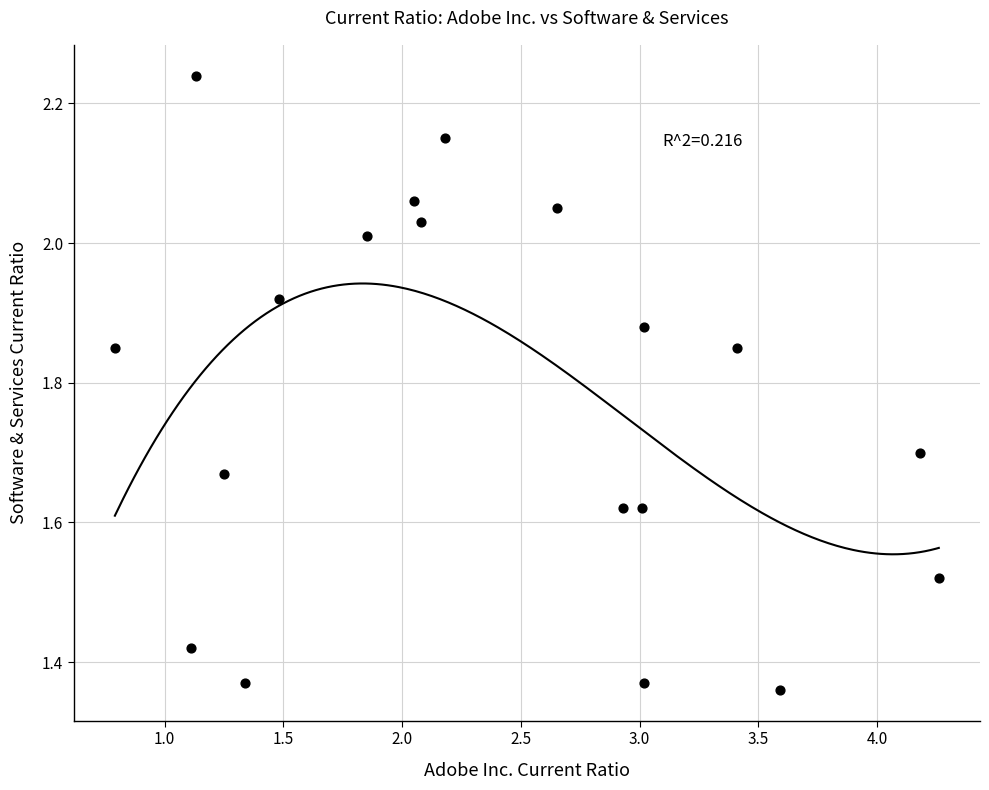

What is the range of X values (max minus min)?

3.5